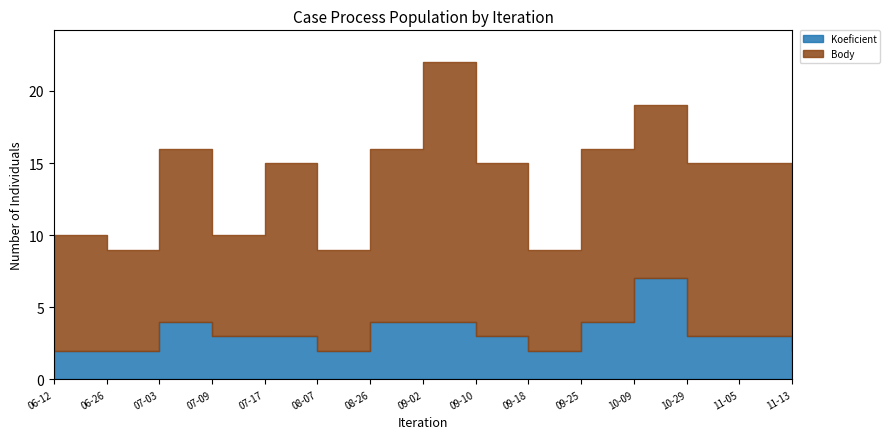

Between 2021-08-07 and 2021-09-02, which is larger?

2021-09-02